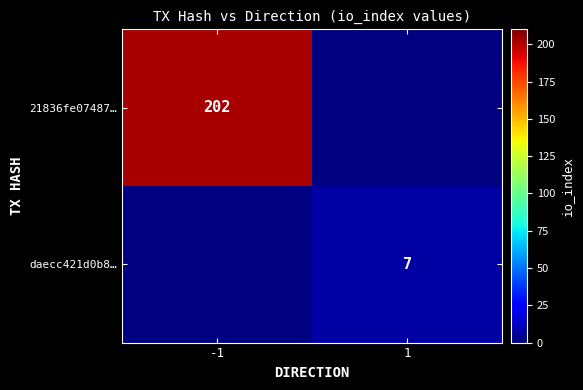

The daecc421d0b8… series shows 1.8 at 1. True or false?

False